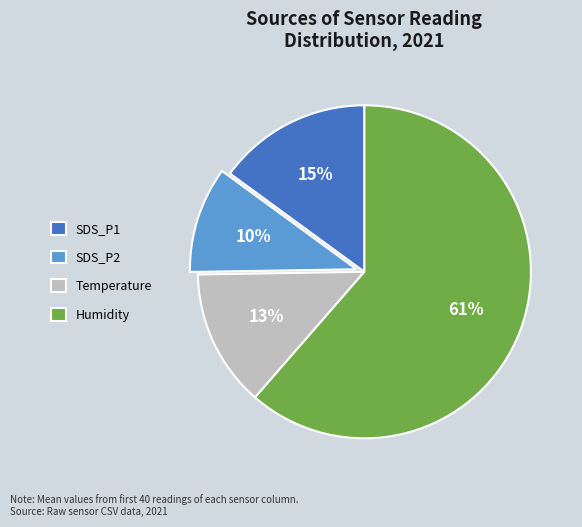

Which slice is the smallest?

SDS_P2